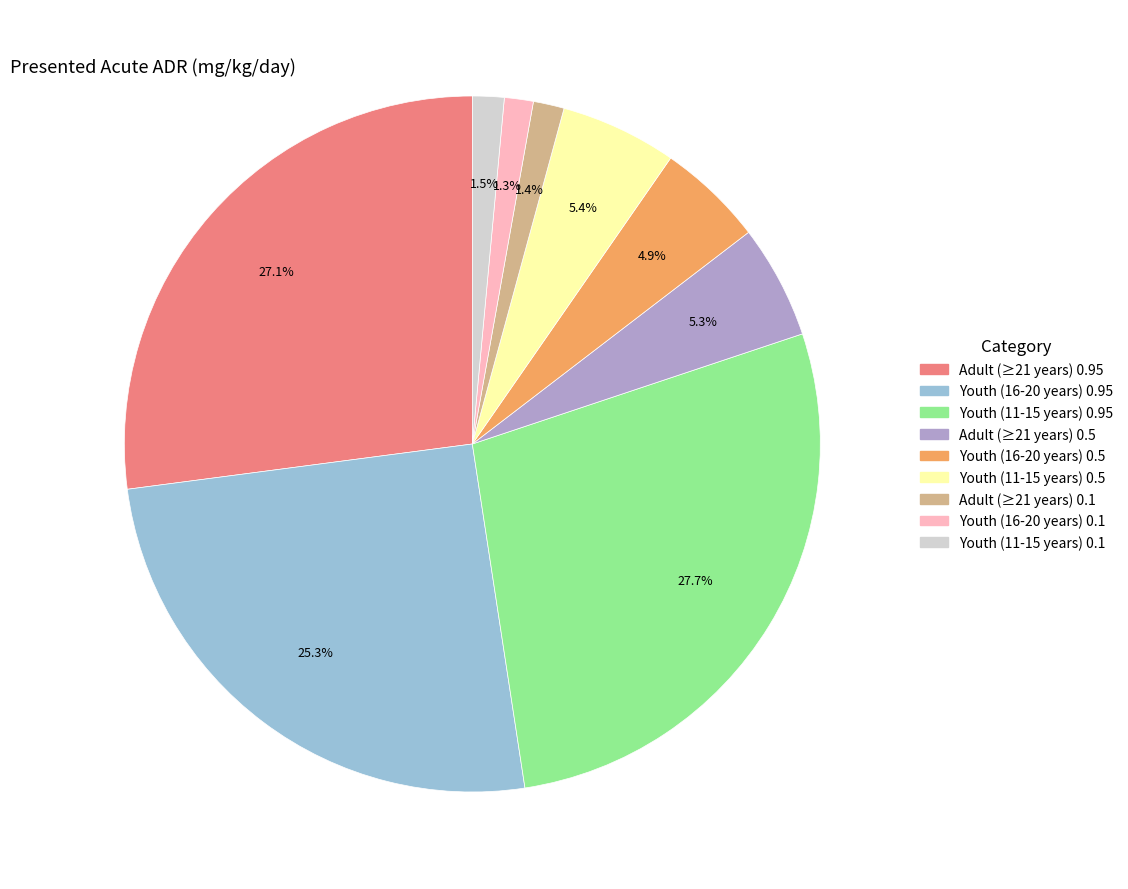

Is Youth (16-20 years) 0.95 the majority of the pie?

No